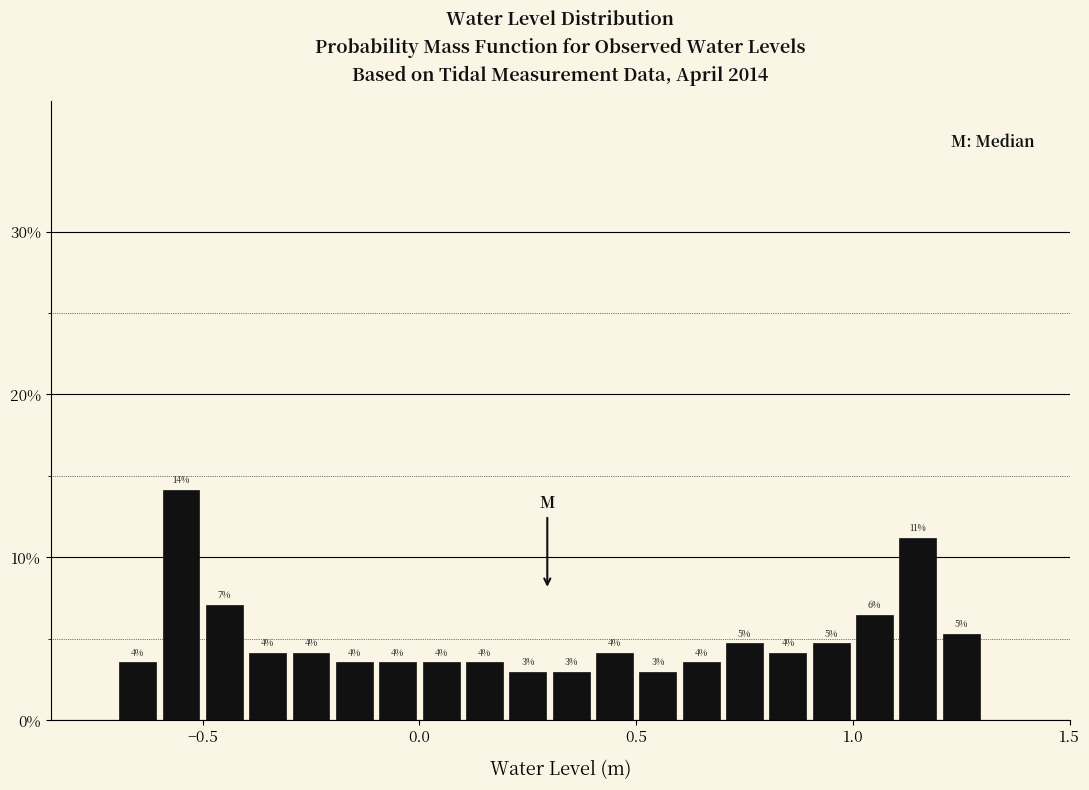

Around what value on the x-axis is the tallest bar? Give the approximate position of its centre, as read against the axis.

-0.55